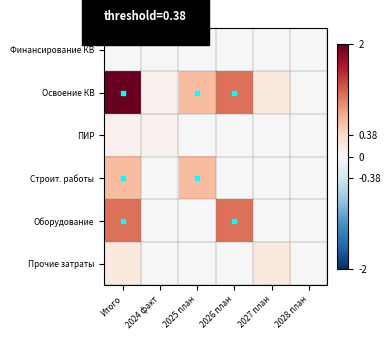

Which has a higher value, 2028 план or 2027 план?

2028 план